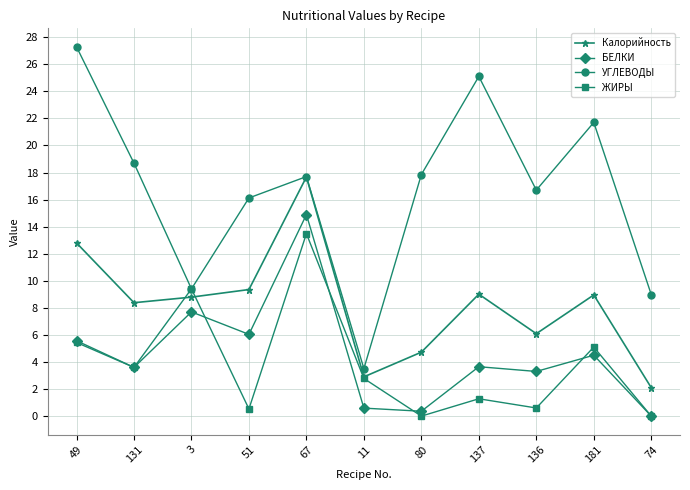

Which series changed the most between 131 and 11?

УГЛЕВОДЫ